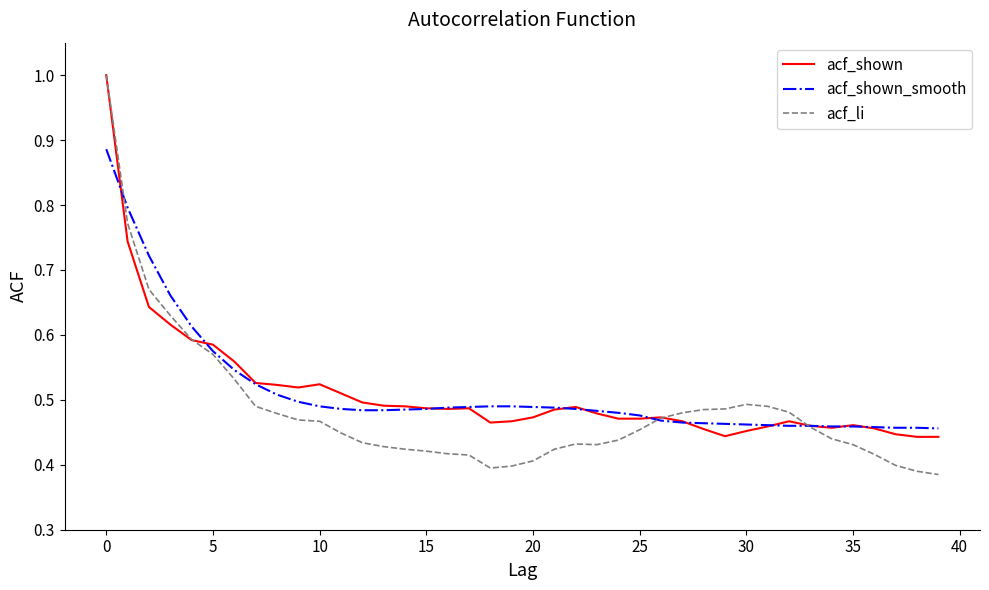

How many lines are shown in the chart?

3